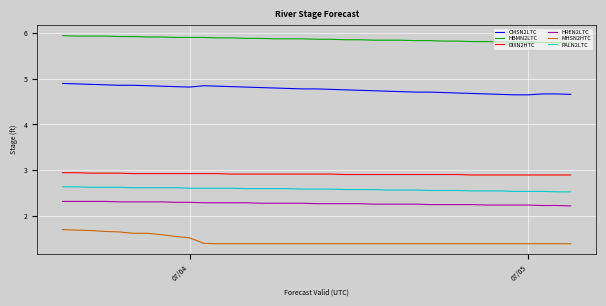

What is the lowest value of the MHSN2HTC series?

1.4